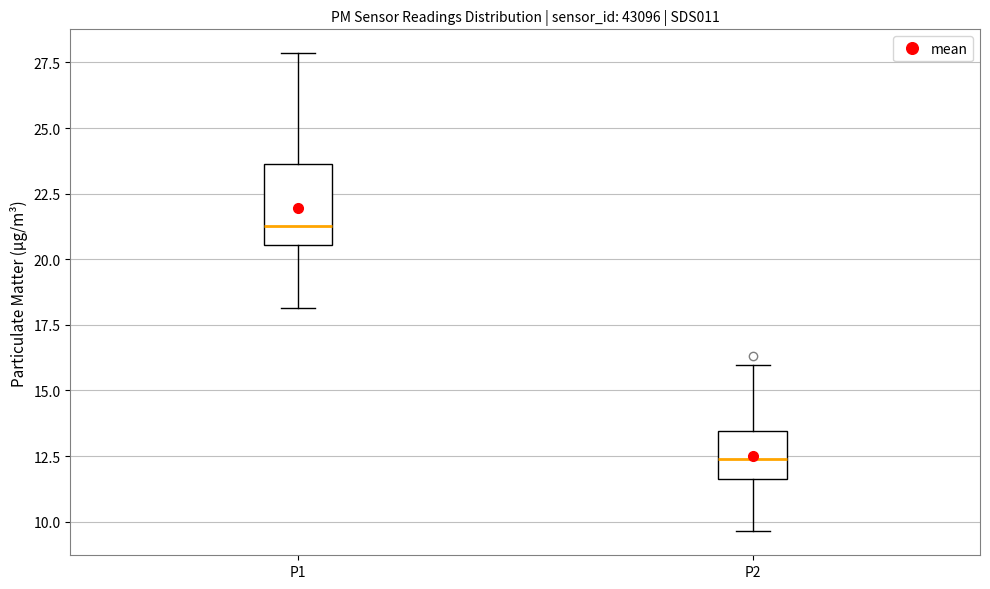

Which box's median line is the highest?

P1